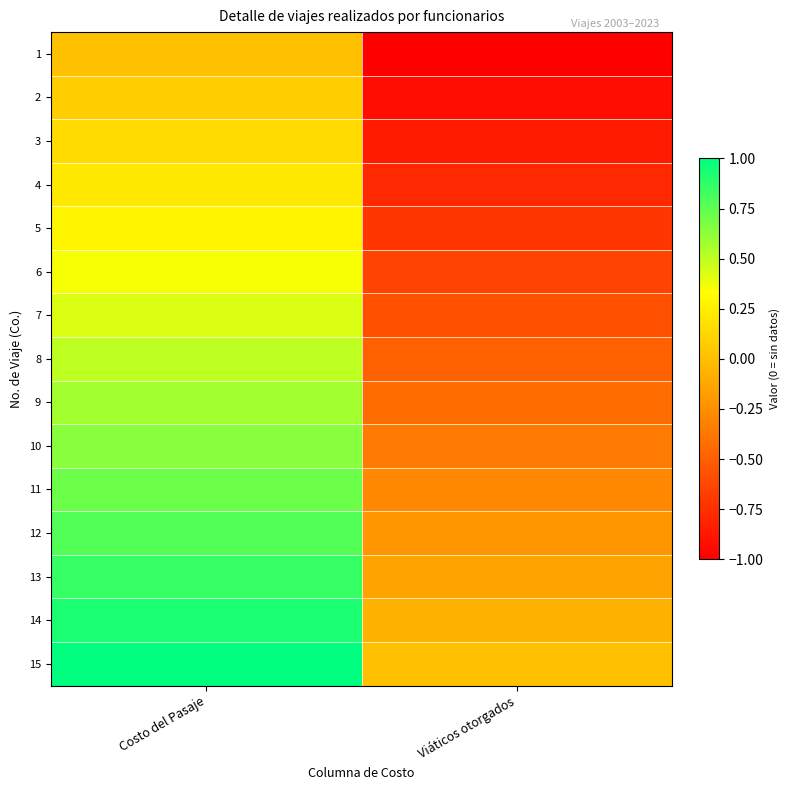

Reading left to right, extract all data points from this chart.

1: Costo del Pasaje=0.0	Viáticos otorgados=-1.0
2: Costo del Pasaje=0.1	Viáticos otorgados=-0.9
3: Costo del Pasaje=0.1	Viáticos otorgados=-0.9
4: Costo del Pasaje=0.2	Viáticos otorgados=-0.8
5: Costo del Pasaje=0.3	Viáticos otorgados=-0.7
6: Costo del Pasaje=0.4	Viáticos otorgados=-0.6
7: Costo del Pasaje=0.4	Viáticos otorgados=-0.6
8: Costo del Pasaje=0.5	Viáticos otorgados=-0.5
9: Costo del Pasaje=0.6	Viáticos otorgados=-0.4
10: Costo del Pasaje=0.6	Viáticos otorgados=-0.4
11: Costo del Pasaje=0.7	Viáticos otorgados=-0.3
12: Costo del Pasaje=0.8	Viáticos otorgados=-0.2
13: Costo del Pasaje=0.9	Viáticos otorgados=-0.1
14: Costo del Pasaje=0.9	Viáticos otorgados=-0.1
15: Costo del Pasaje=1.0	Viáticos otorgados=0.0